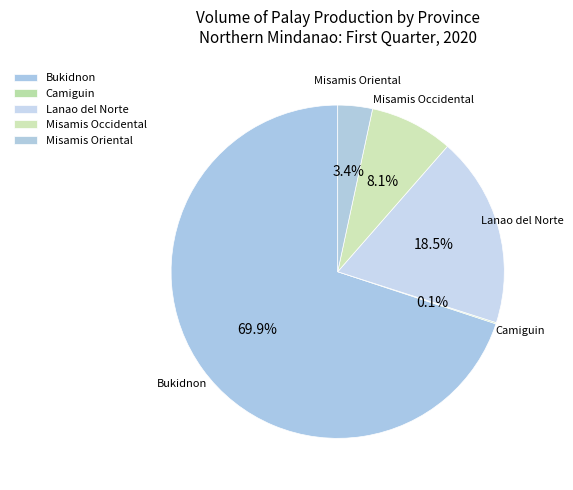

Is there any slice that represents more than half of the pie?

Yes